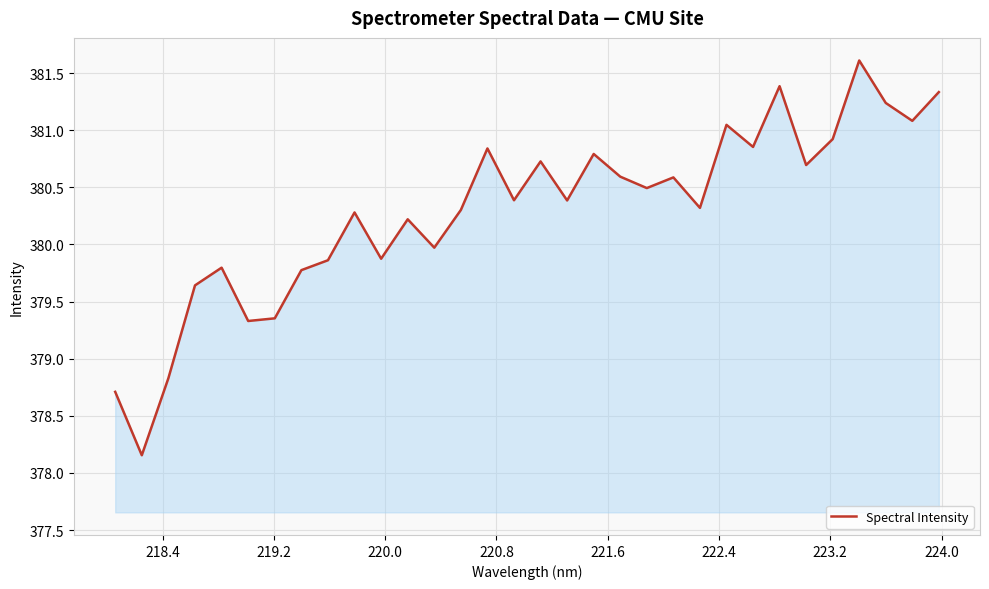

What is the difference between the maximum and minimum values?

3.5